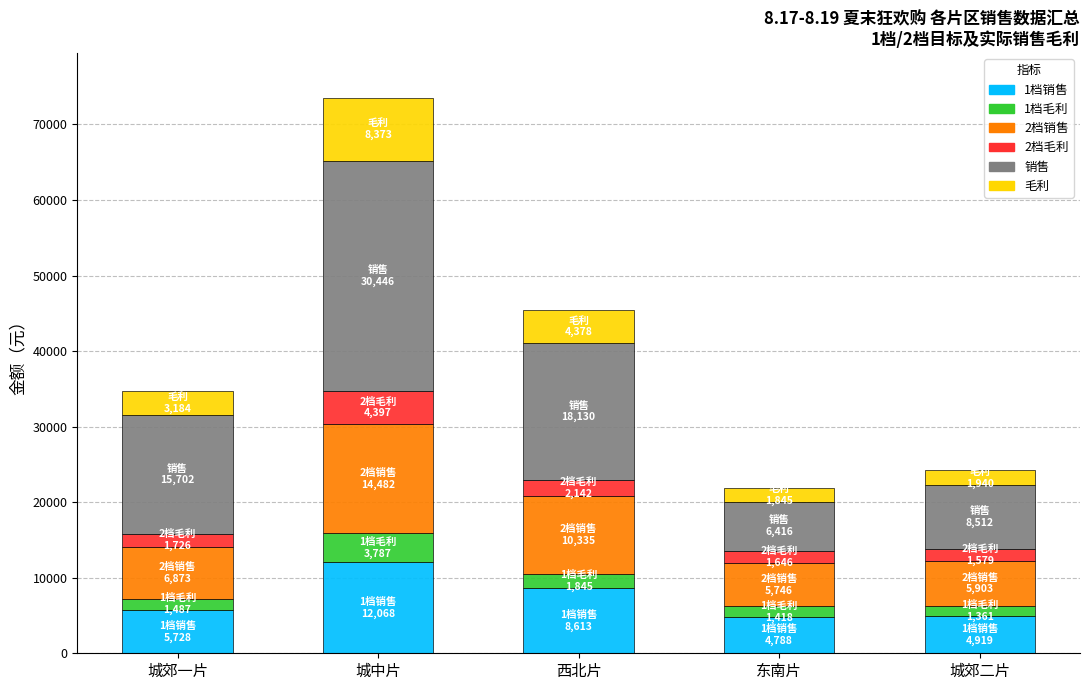

At which category is the sum across all series the highest?

城中片